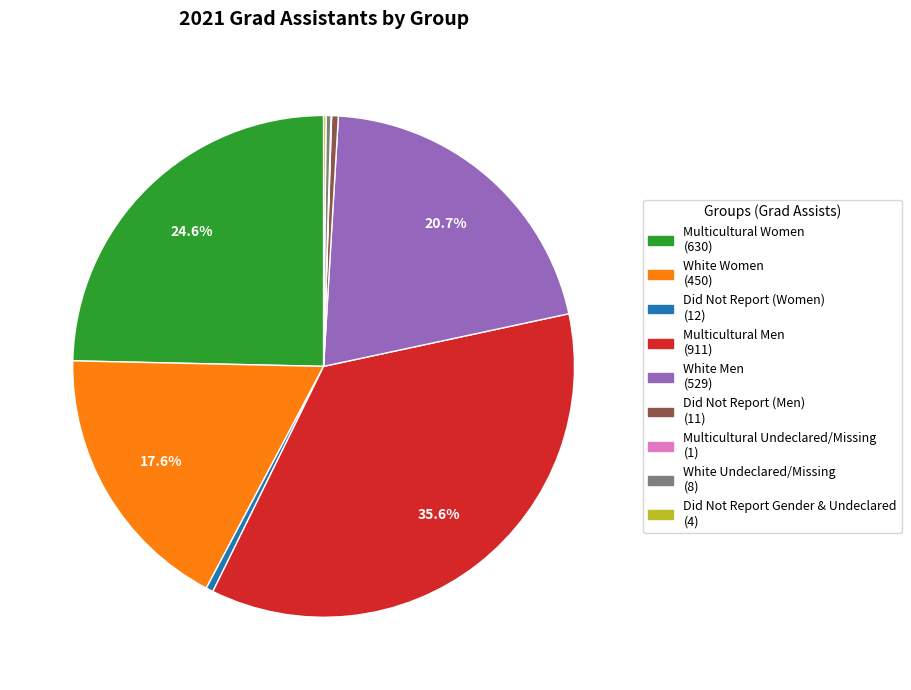

How much of the chart is everything except Multicultural Men?

64.4%